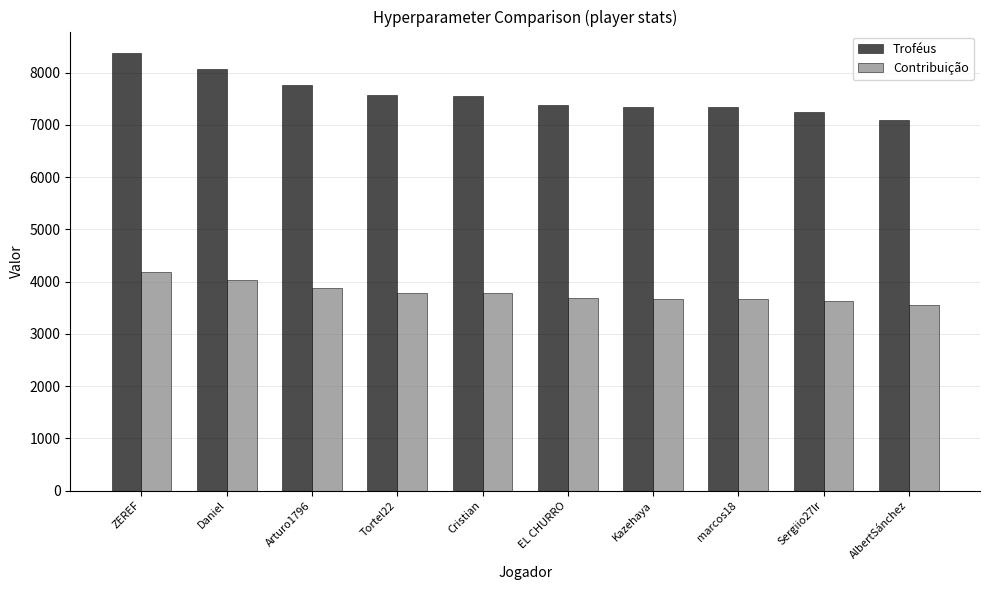

What is the value of the Contribuição bar at the 6th from the left?

3685